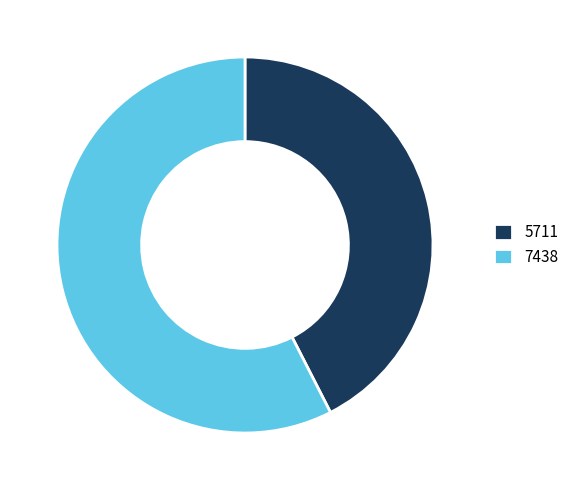

Between 7438 and 5711, which is larger?

7438